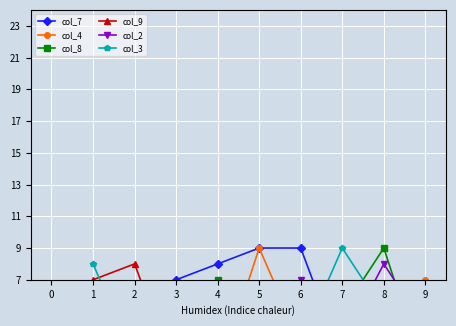

What is the minimum value for col_7?

2